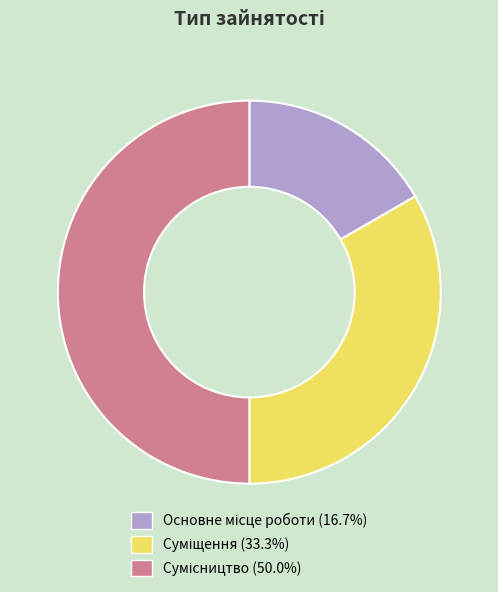

Between Основне місце роботи and Сумісництво, which is larger?

Сумісництво